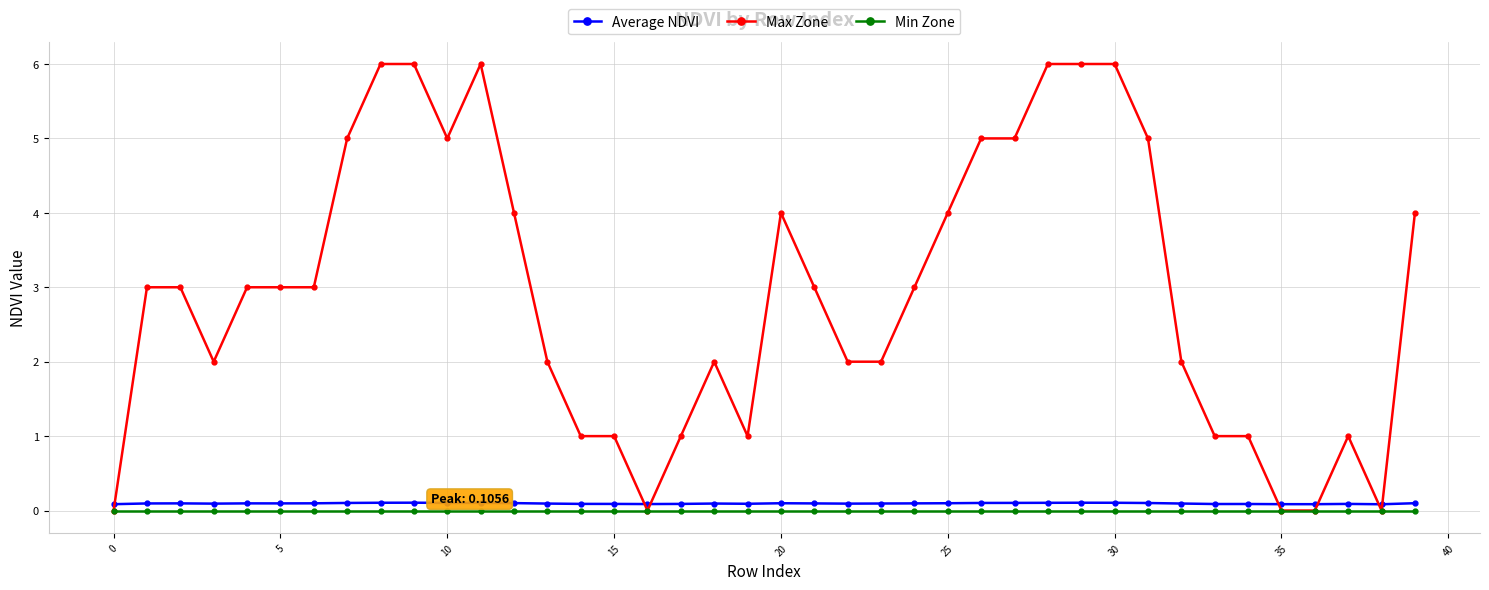

Reading left to right, extract all data points from this chart.

Average NDVI: 0.1	0.1	0.1	0.1	0.1	0.1	0.1	0.1	0.1	0.1	0.1	0.1	0.1	0.1	0.1	0.1	0.1	0.1	0.1	0.1	0.1	0.1	0.1	0.1	0.1	0.1	0.1	0.1	0.1	0.1	0.1	0.1	0.1	0.1	0.1	0.1	0.1	0.1	0.1	0.1
Max Zone: 0.0	3.0	3.0	2.0	3.0	3.0	3.0	5.0	6.0	6.0	5.0	6.0	4.0	2.0	1.0	1.0	0.0	1.0	2.0	1.0	4.0	3.0	2.0	2.0	3.0	4.0	5.0	5.0	6.0	6.0	6.0	5.0	2.0	1.0	1.0	0.0	0.0	1.0	0.0	4.0
Min Zone: 0.0	0.0	0.0	0.0	0.0	0.0	0.0	0.0	0.0	0.0	0.0	0.0	0.0	0.0	0.0	0.0	0.0	0.0	0.0	0.0	0.0	0.0	0.0	0.0	0.0	0.0	0.0	0.0	0.0	0.0	0.0	0.0	0.0	0.0	0.0	0.0	0.0	0.0	0.0	0.0